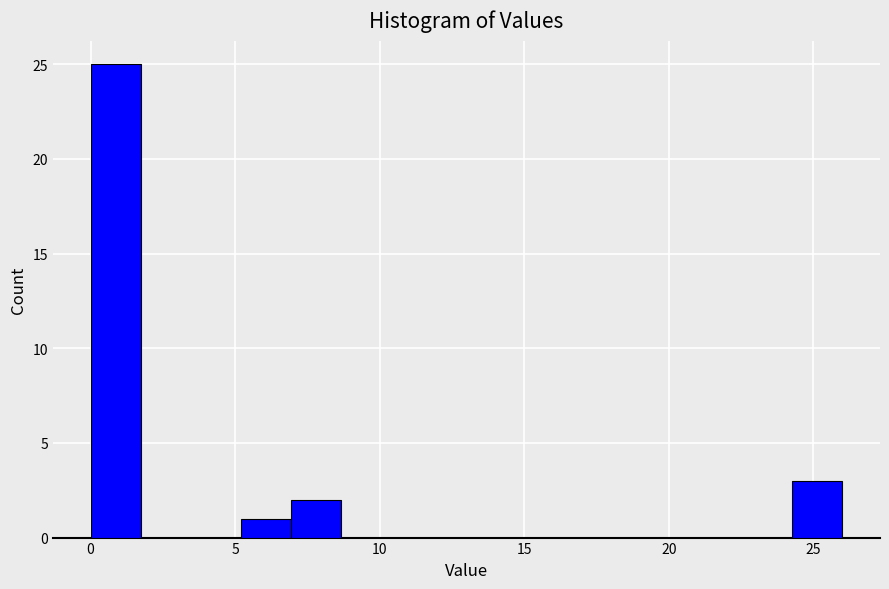

Read against the x-axis, roughly where is the centre of the tallest bar?

1.0